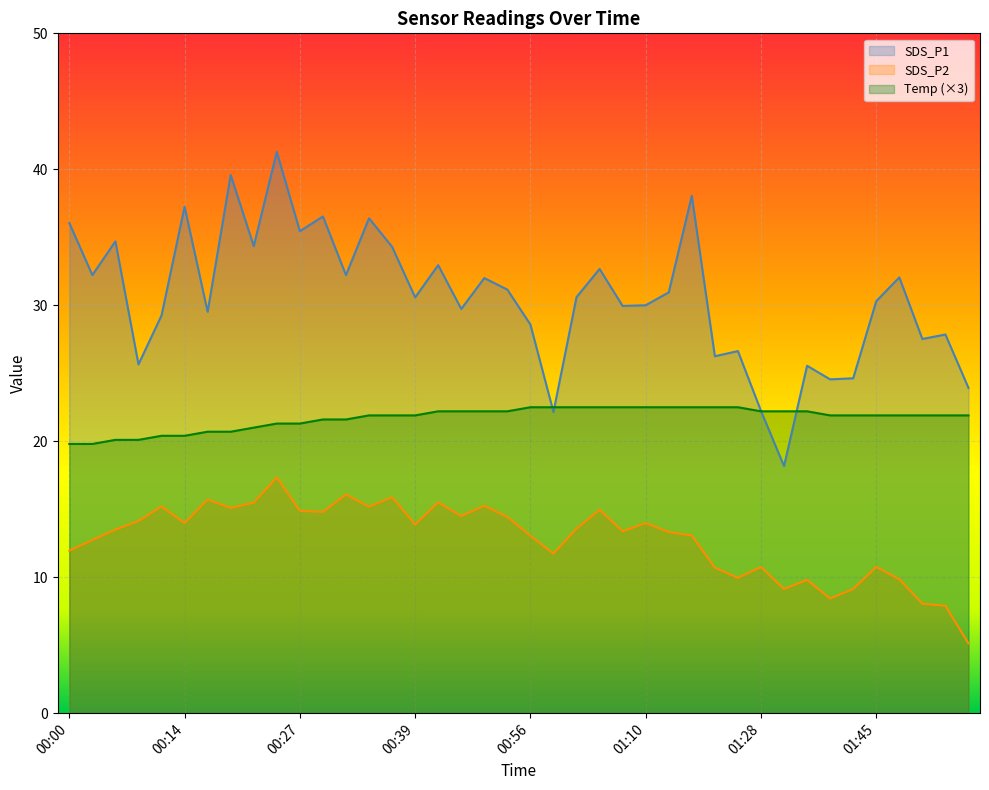

After their last crossing, which series has the higher values: SDS_P1 or Temp?

SDS_P1